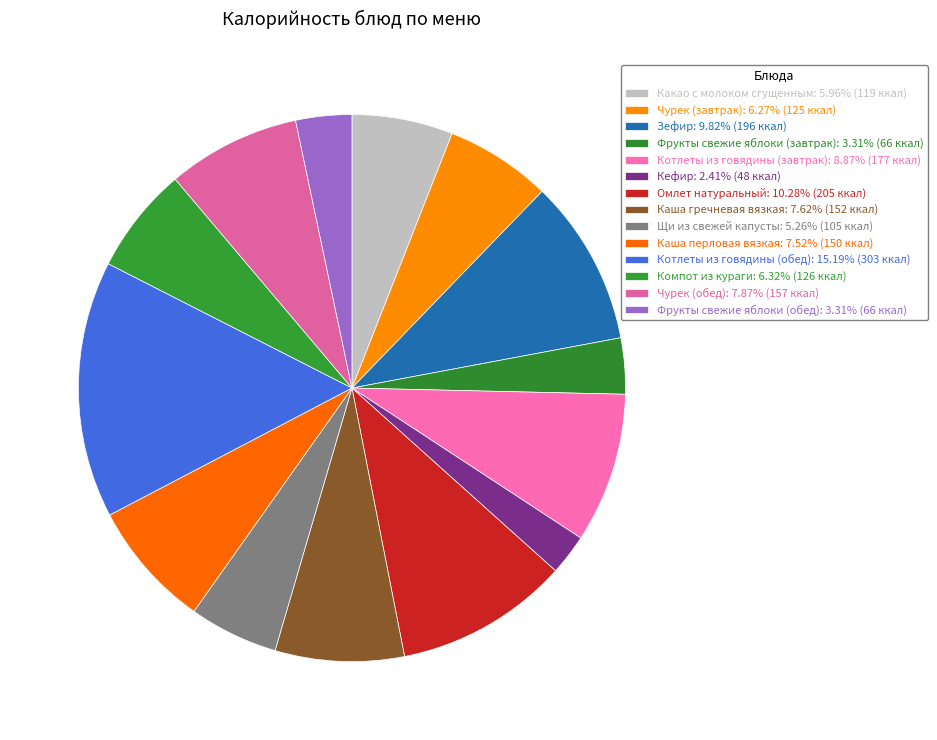

How many slices are in this pie chart?

14